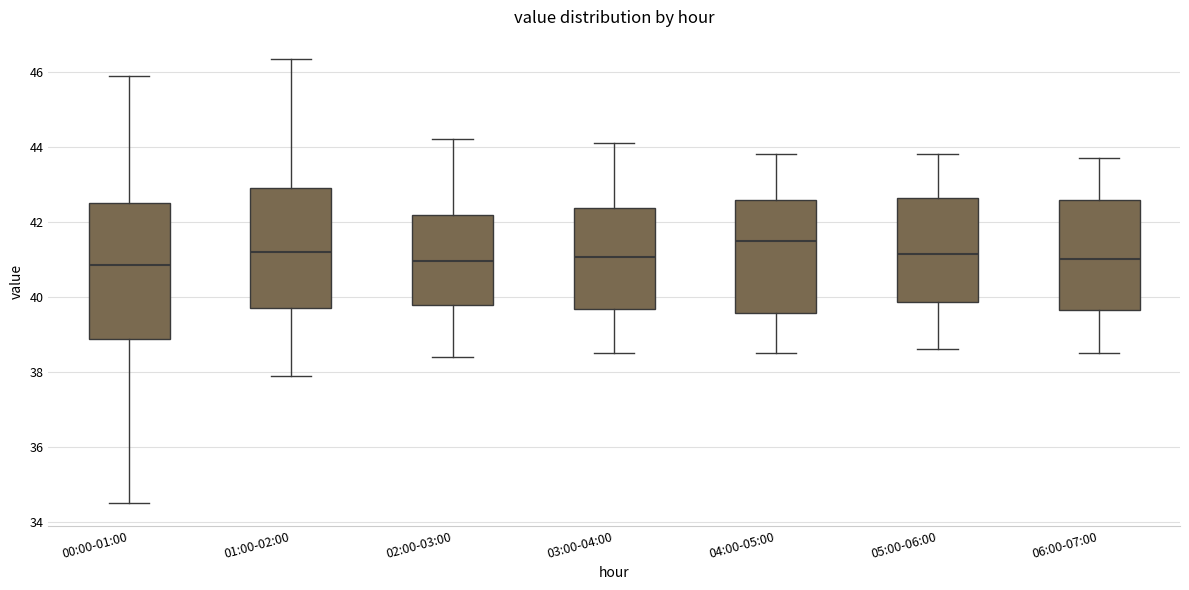

Reading left to right, transcribe this box plot: for each box, give where its median line is, the range the box spans, and where its two whiskers end, as read against the y-axis. The values are not printed on the chart, so give them approximately, as read against the axis.

00:00-01:00: median 40.8, box 38.8 to 42.6, whiskers 34.6 to 45.8
01:00-02:00: median 41.2, box 39.6 to 43.0, whiskers 38.0 to 46.4
02:00-03:00: median 41.0, box 39.8 to 42.2, whiskers 38.4 to 44.2
03:00-04:00: median 41.0, box 39.6 to 42.4, whiskers 38.6 to 44.2
04:00-05:00: median 41.6, box 39.6 to 42.6, whiskers 38.6 to 43.8
05:00-06:00: median 41.2, box 39.8 to 42.6, whiskers 38.6 to 43.8
06:00-07:00: median 41.0, box 39.6 to 42.6, whiskers 38.6 to 43.8